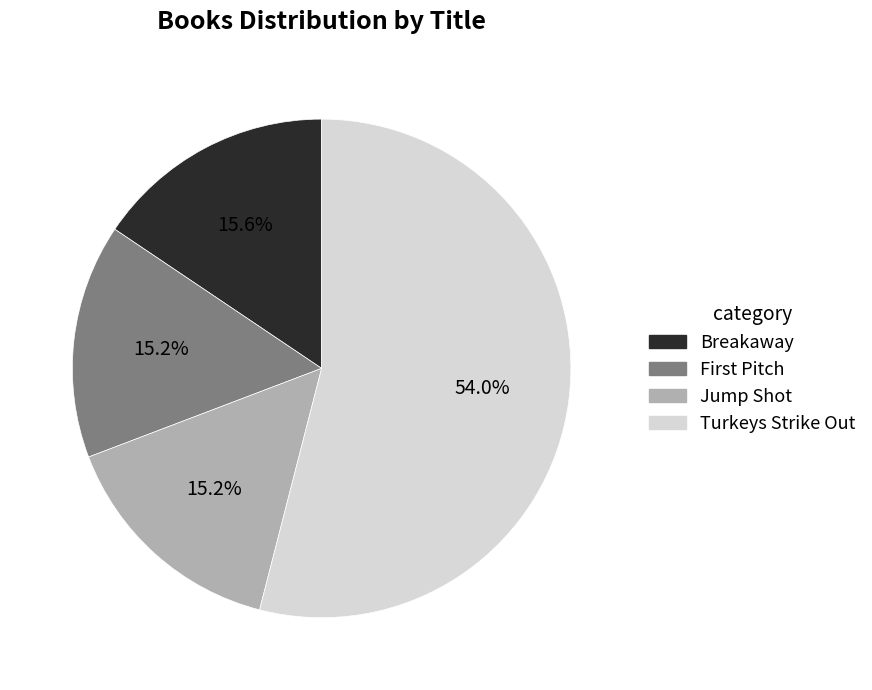

Which category has the biggest portion of the pie?

Turkeys Strike Out